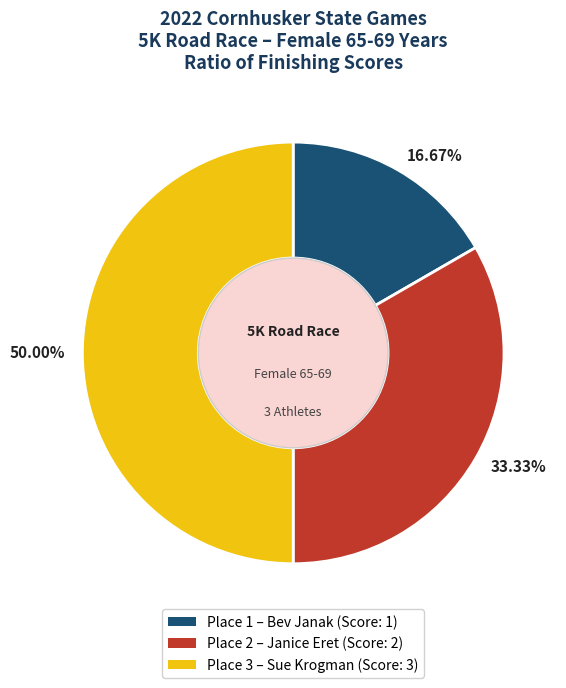

Which category has the biggest portion of the pie?

50.00%